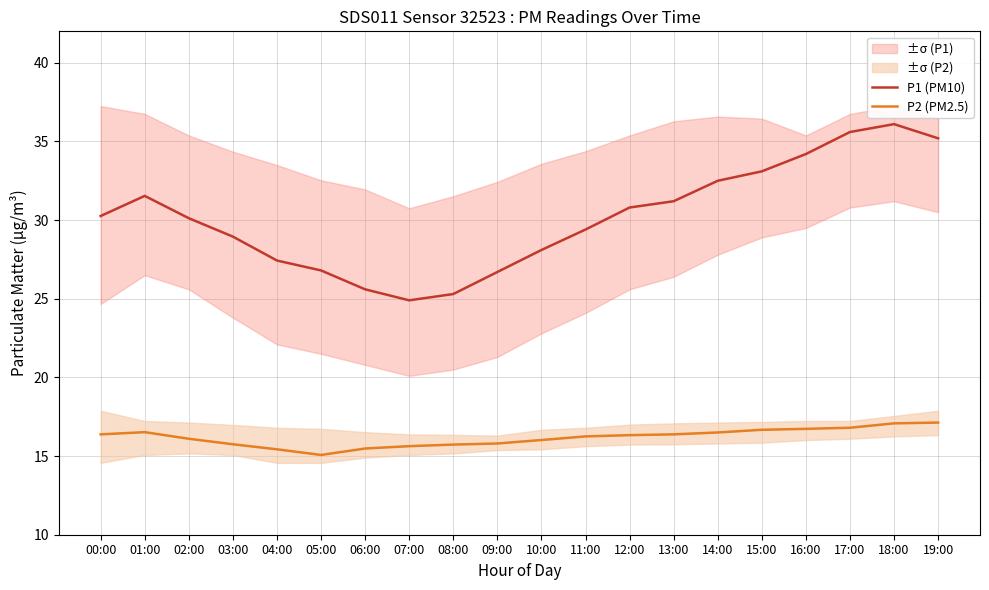

What is the difference between the maximum and minimum values in the P1 (PM10) series?

11.2